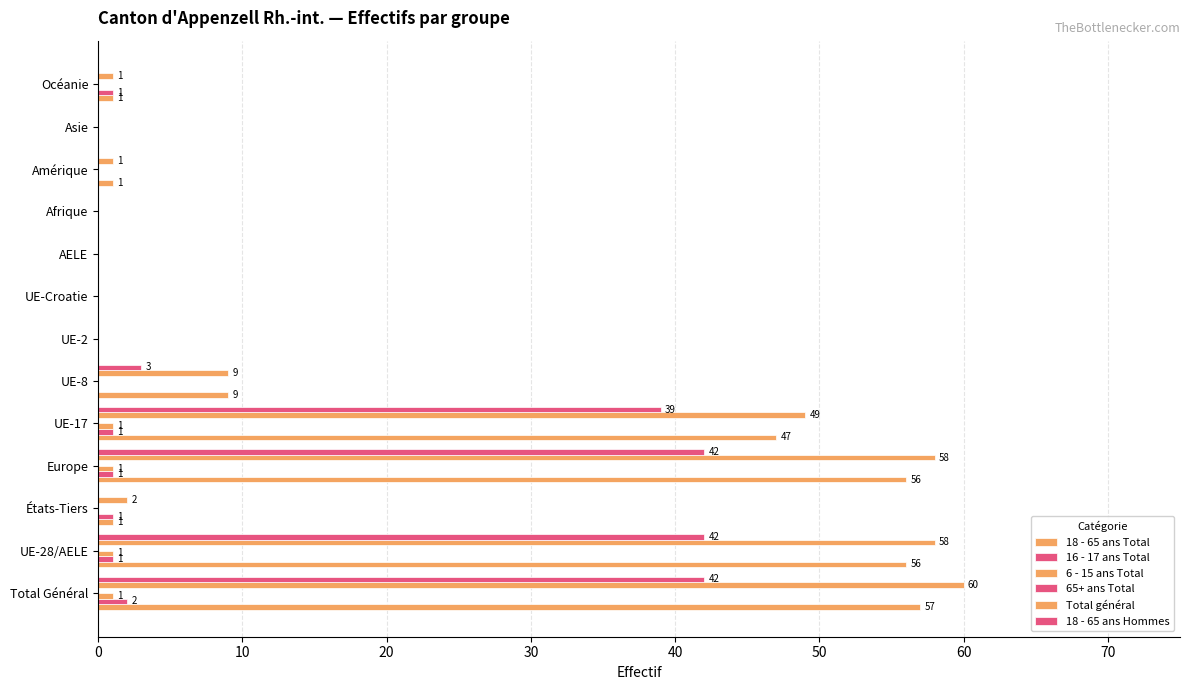

What is the maximum value shown in the chart?

60.0